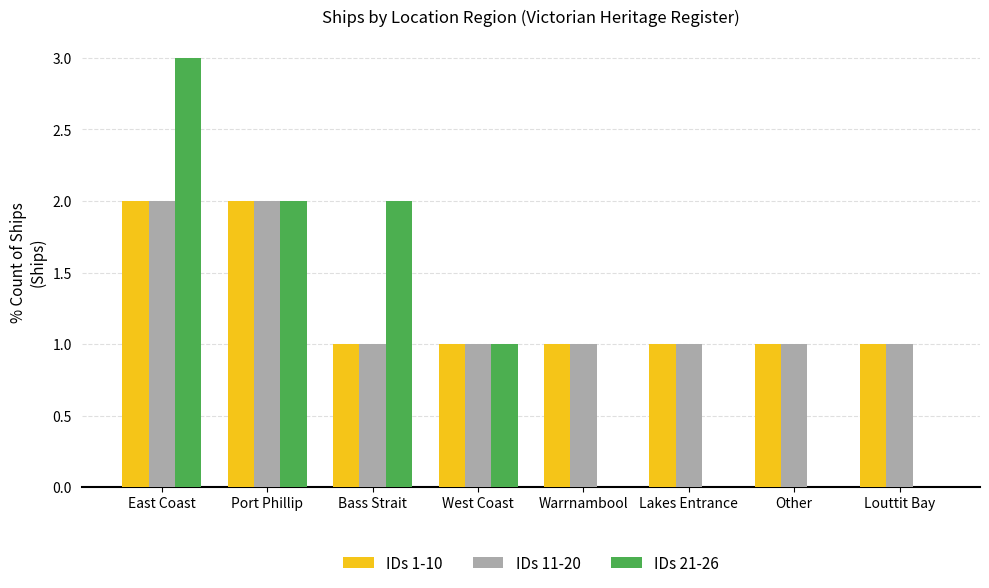

What are all the series names shown in the legend?

IDs 1-10, IDs 11-20, IDs 21-26